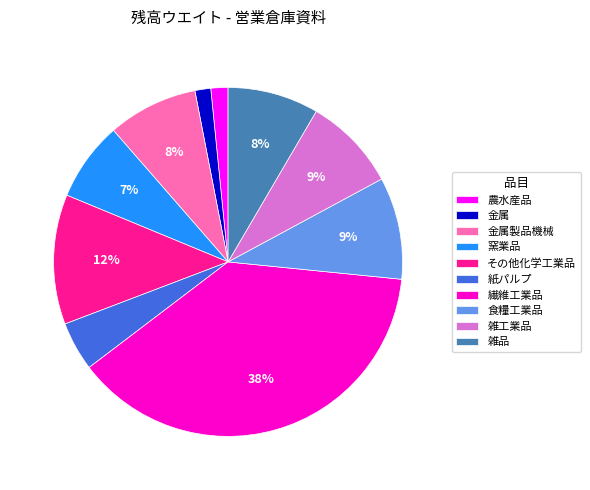

Which has a higher value, 金属製品機械 or その他化学工業品?

その他化学工業品